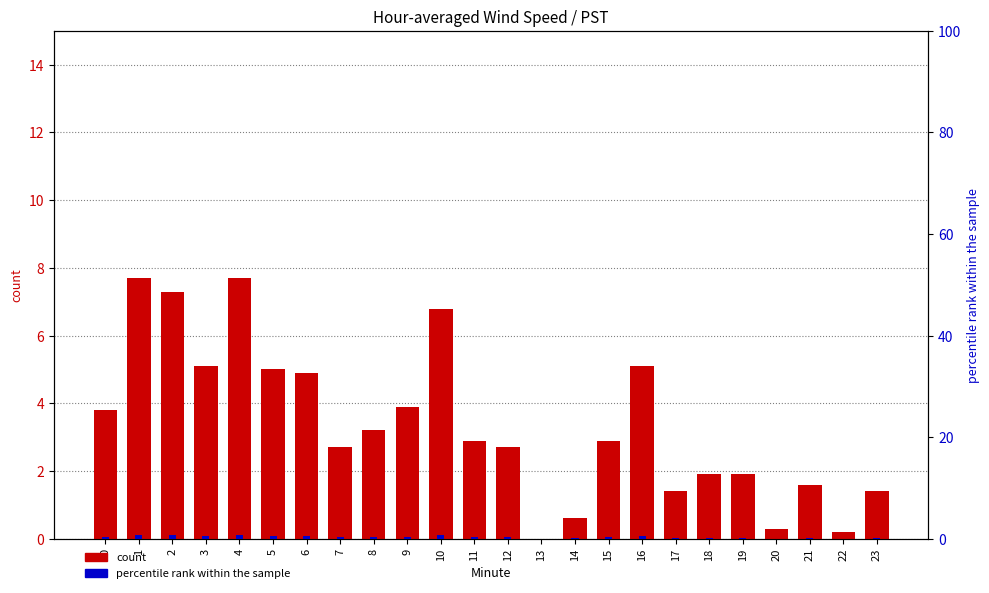

How many data points does each series have?

24